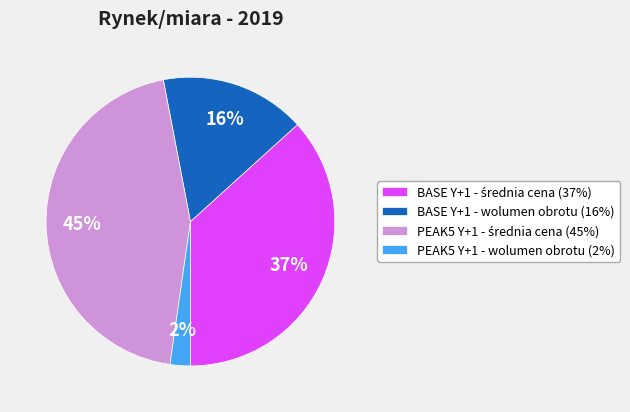

What percentage is the BASE Y+1 - wolumen obrotu (16%) slice, to the nearest percent?

16%